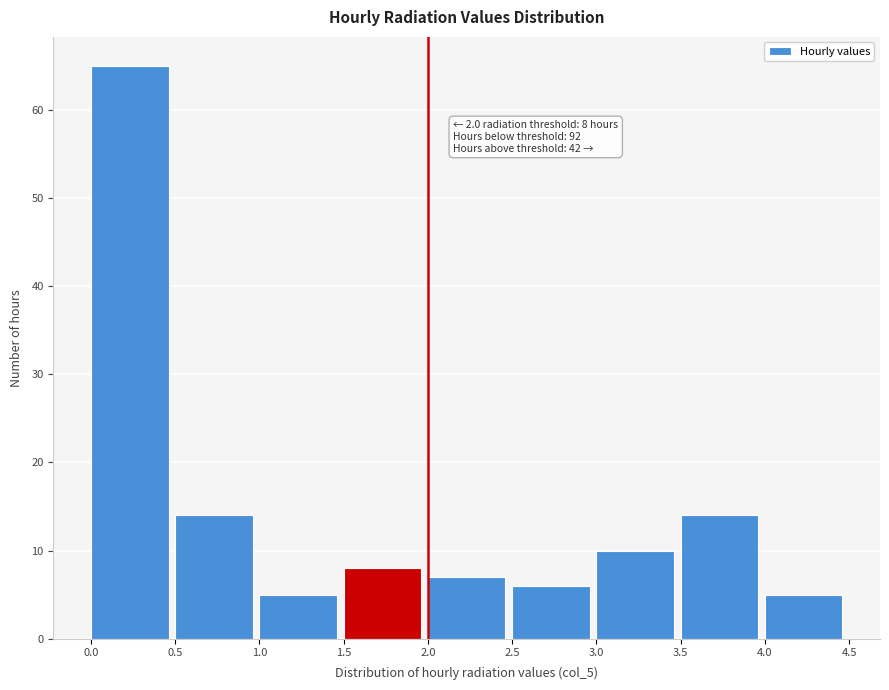

Which range on the x-axis has the tallest bar?

0.0 to 0.5